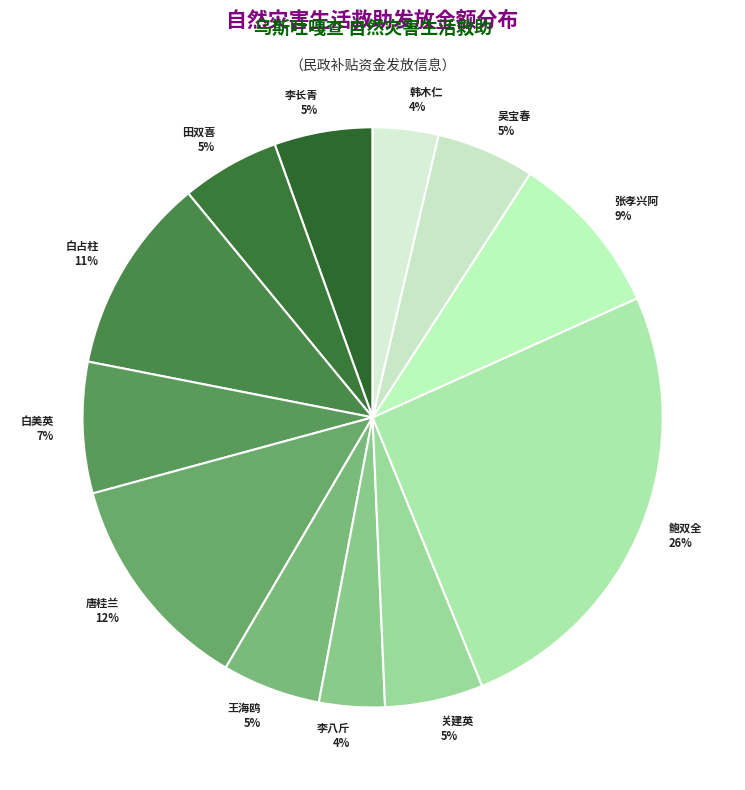

Between 韩木仁 4% and 关建英 5%, which is larger?

关建英 5%